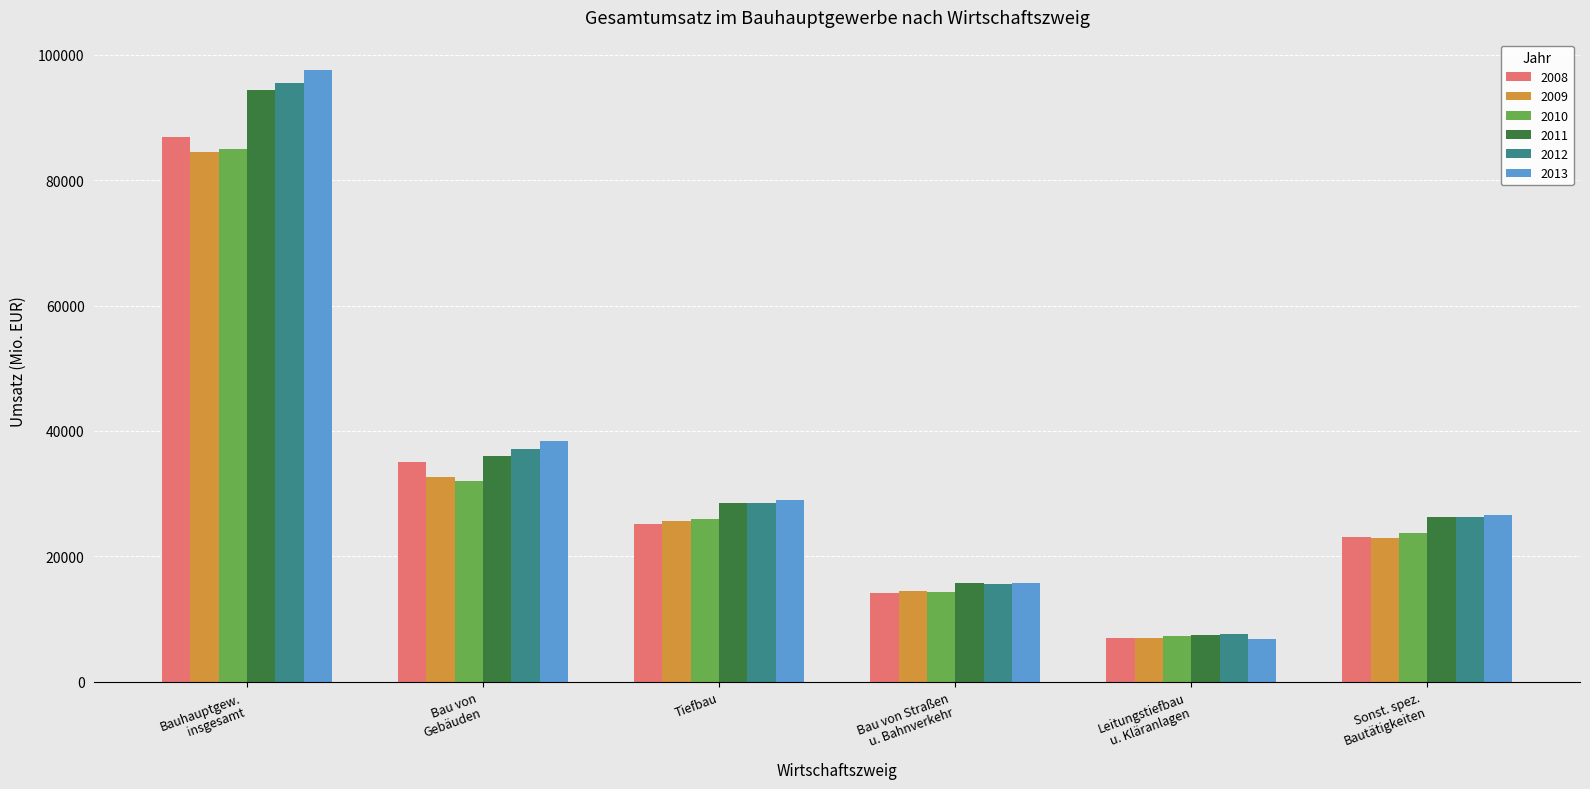

Is it true that 2012 equals 28575.4 at Tiefbau?

True